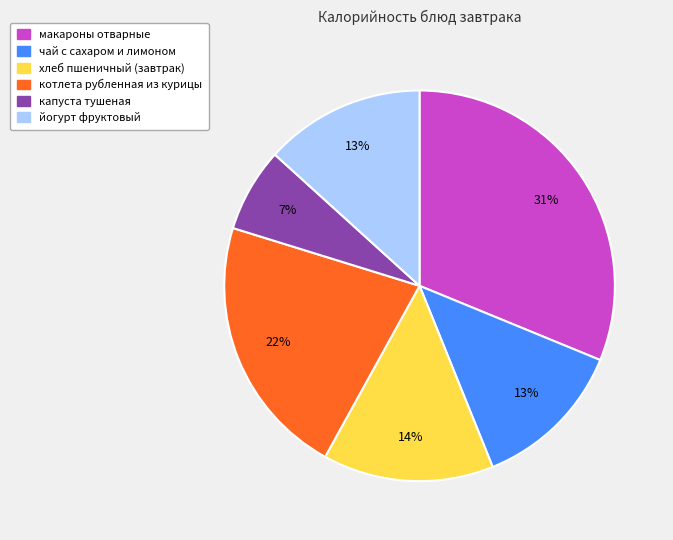

To the nearest percent, what is the difference between the чай с сахаром и лимоном and котлета рубленная из курицы slice percentages?

9%